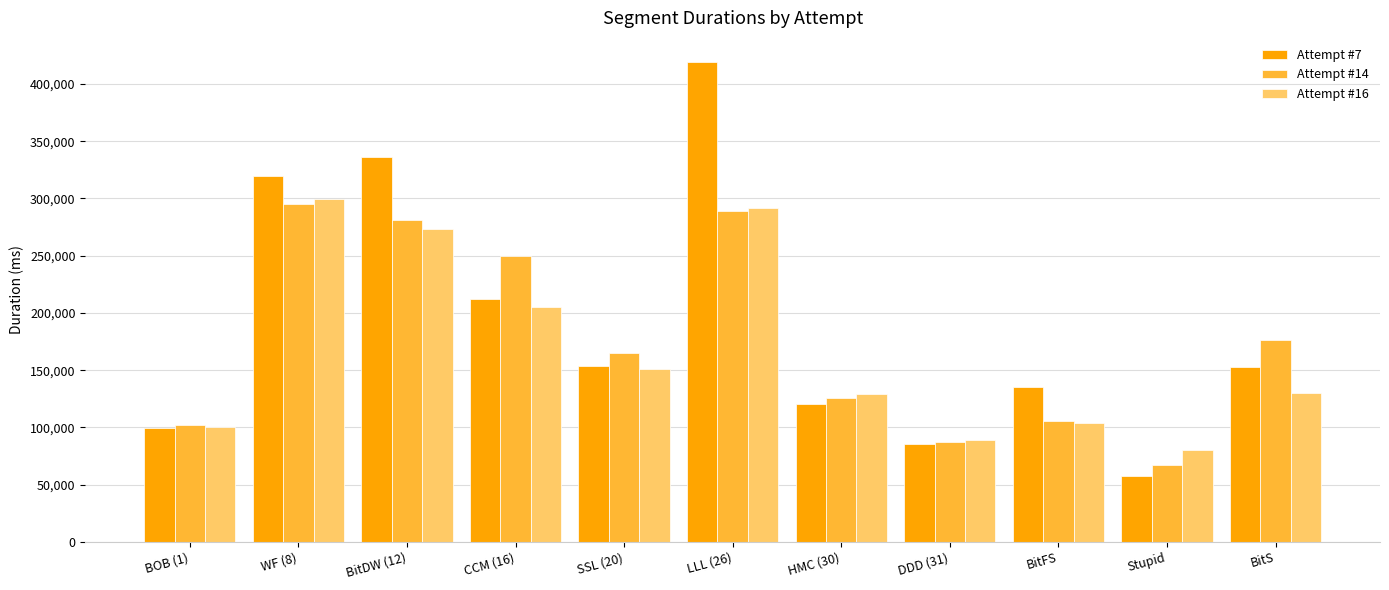

At how many categories does at least one series exceed 211063?

4